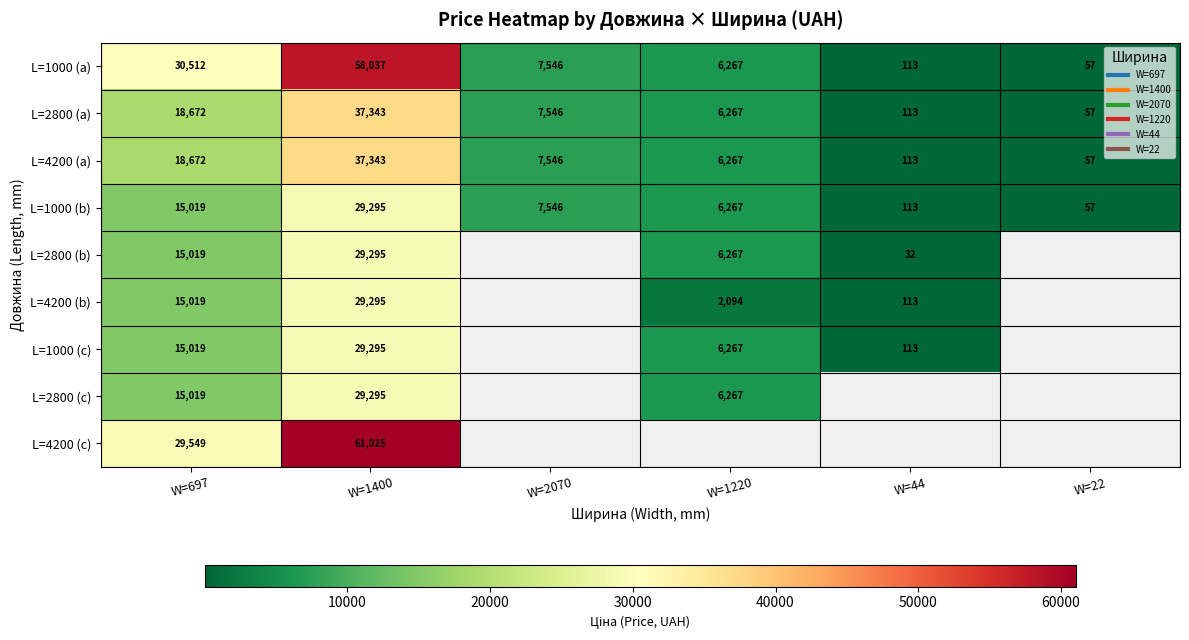

Which series has the largest total across all categories?

L=1000 (a)